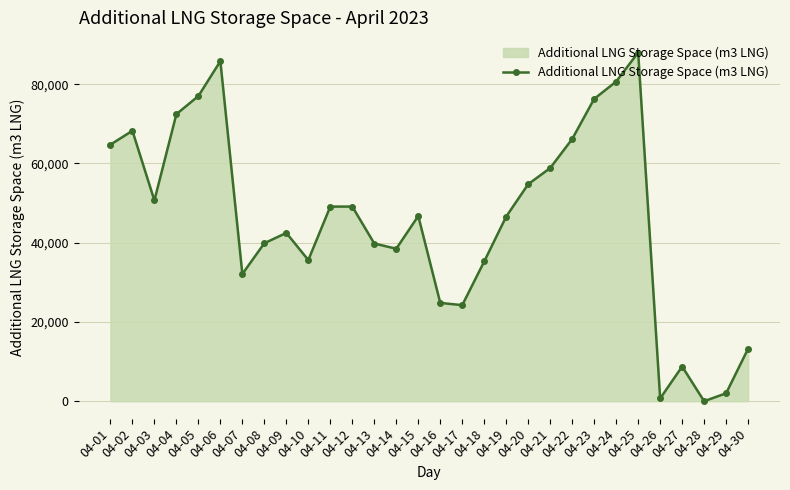

What is the value of the 22nd point from the left?

66175